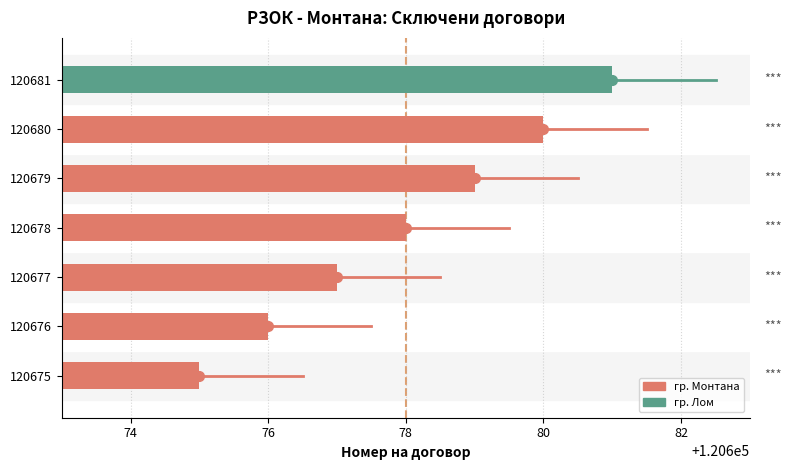

At which category does the chart reach its minimum across all series?

120675